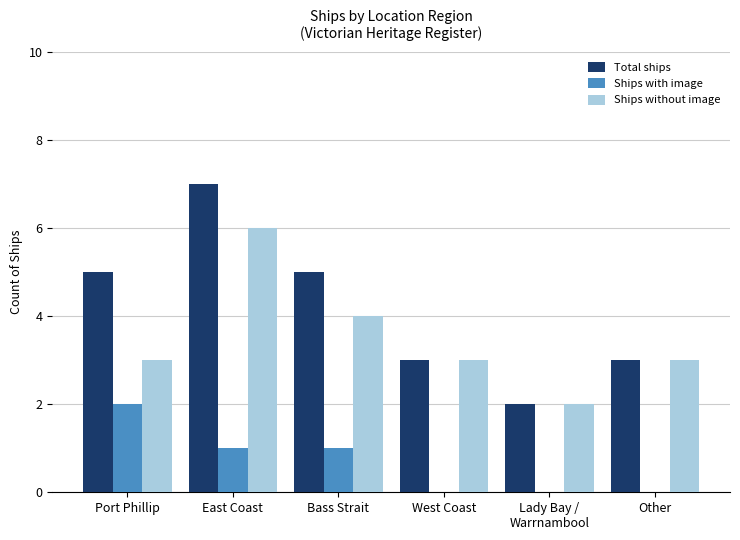

Is it true that Ships with image equals -1 at Lady Bay /
Warrnambool?

False